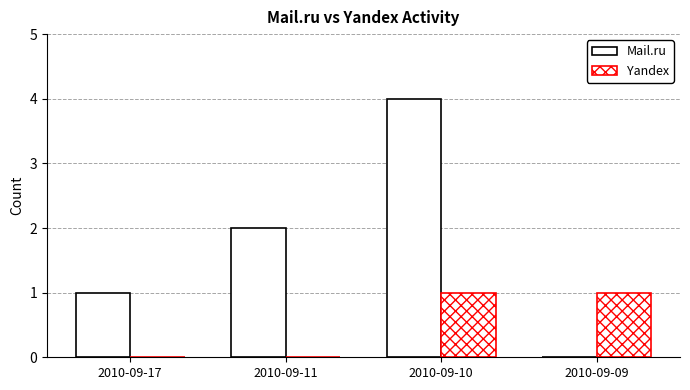

Which series has the widest spread of values?

Mail.ru